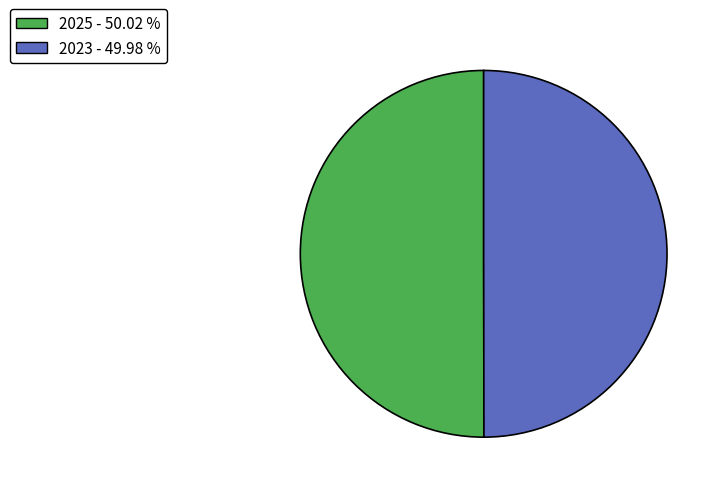

Is the sum of 2025 - 50.02 % and 2023 - 49.98 % greater than half?

Yes